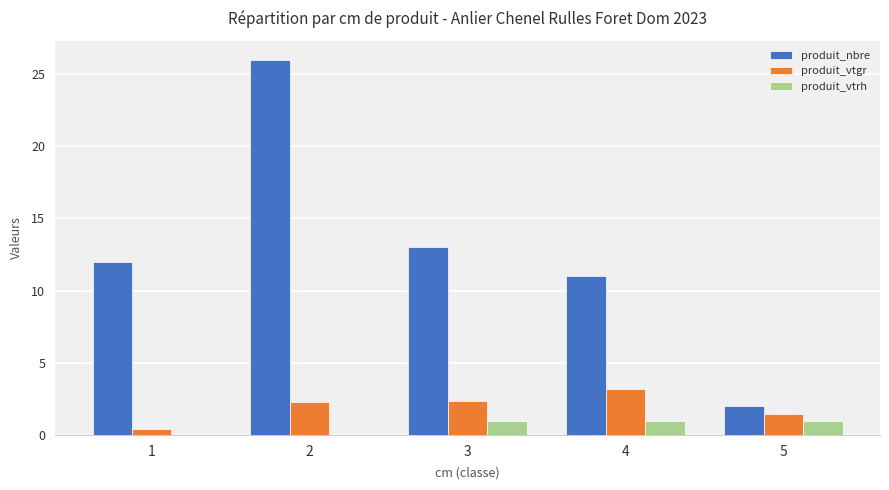

What is the sum of all produit_vtgr values?

9.7